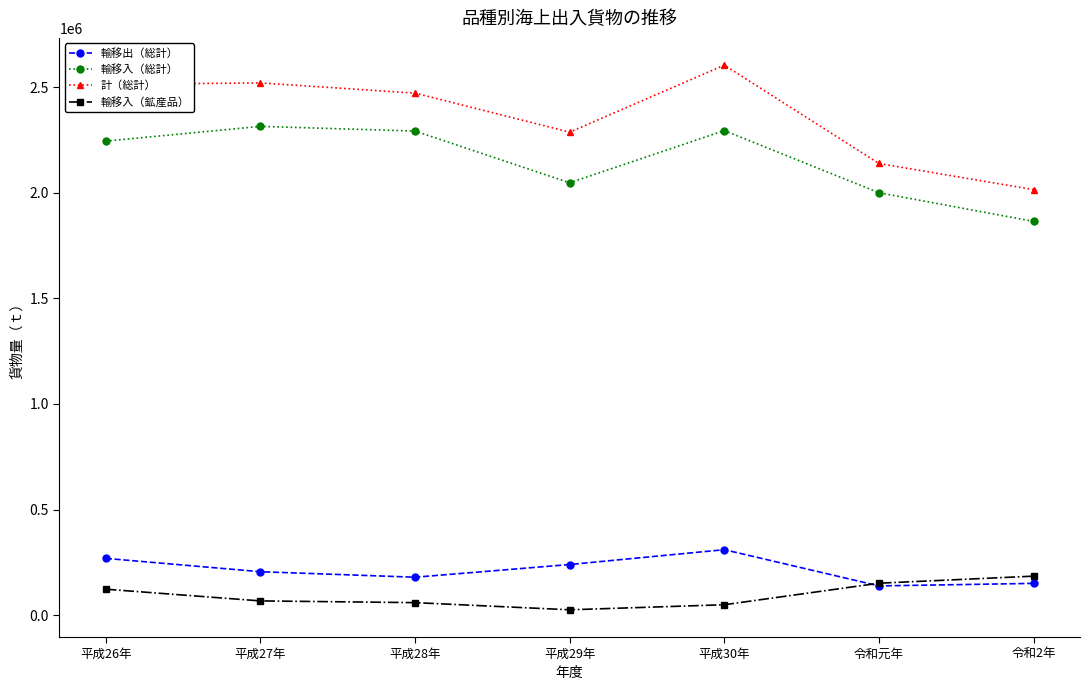

What is the spread (max minus min) of values at 令和元年?

1999611